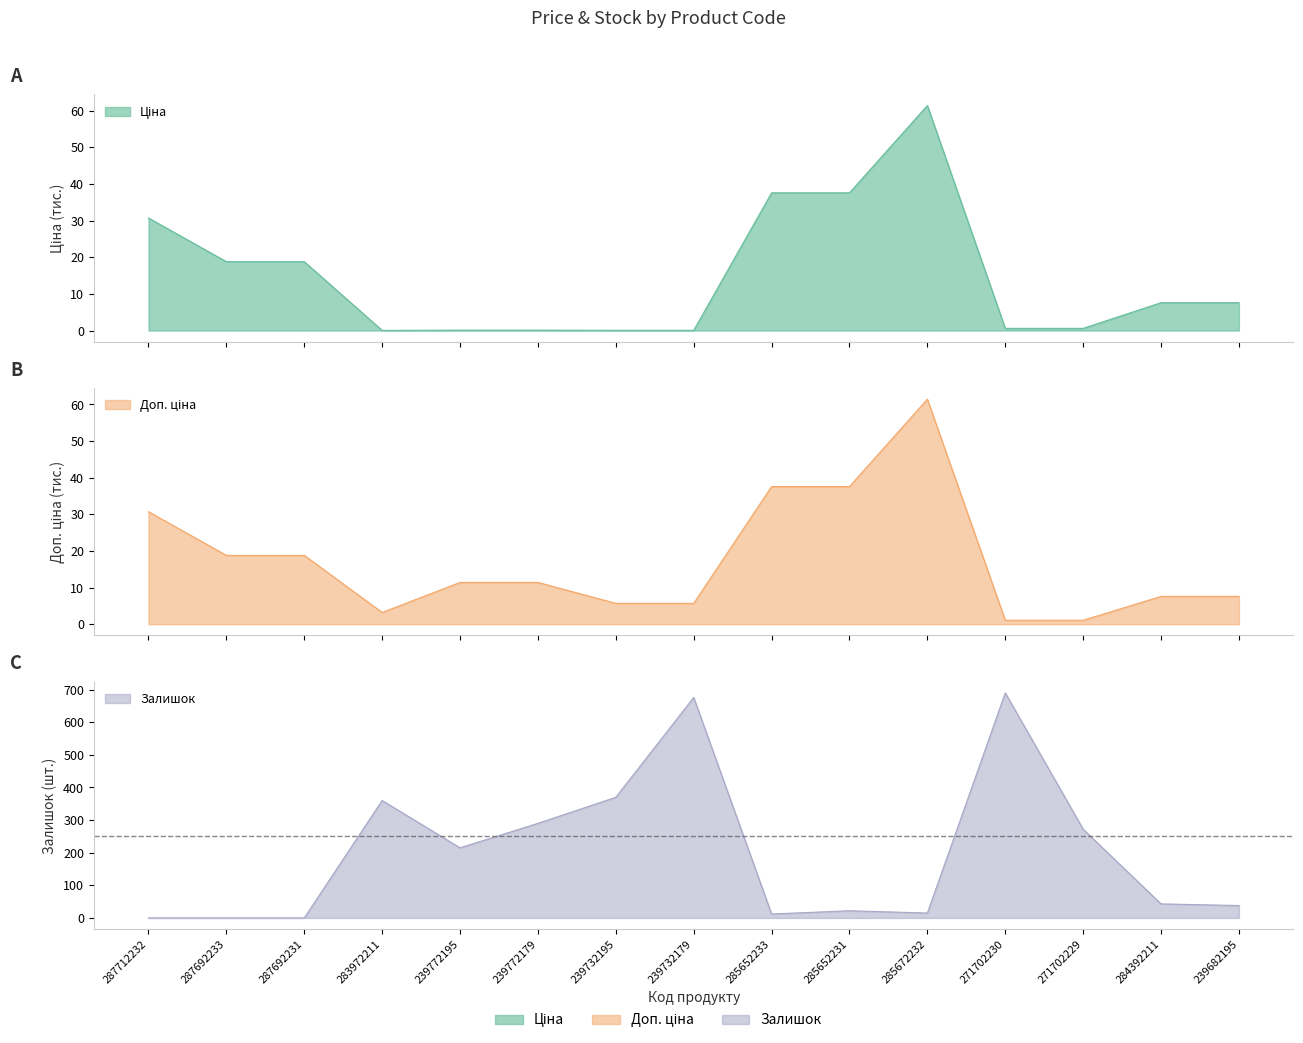

Reading left to right, list all the values displayed in this chart.

Ціна: 287712232=30.7	287692233=18.8	287692231=18.8	283972211=0.0	239772195=0.1	239772179=0.1	239732195=0.1	239732179=0.1	285652233=37.6	285652231=37.6	285672232=61.4	271702230=0.6	271702229=0.6	284392211=7.6	239682195=7.6
Доп. ціна: 287712232=30.7	287692233=18.8	287692231=18.8	283972211=3.2	239772195=11.4	239772179=11.4	239732195=5.7	239732179=5.7	285652233=37.6	285652231=37.6	285672232=61.4	271702230=1.1	271702229=1.1	284392211=7.6	239682195=7.6
Залишок: 287712232=0.0	287692233=0.0	287692231=0.0	283972211=360.0	239772195=215.0	239772179=290.0	239732195=370.0	239732179=676.0	285652233=12.0	285652231=22.0	285672232=15.0	271702230=690.0	271702229=272.0	284392211=43.0	239682195=38.0